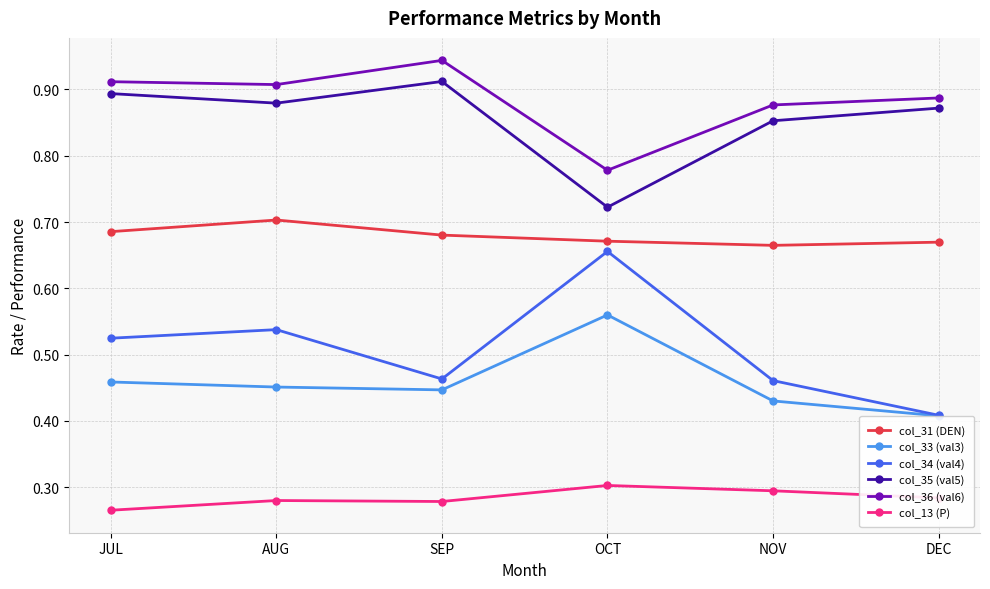

What is the total value across all series at SEP?

3.7